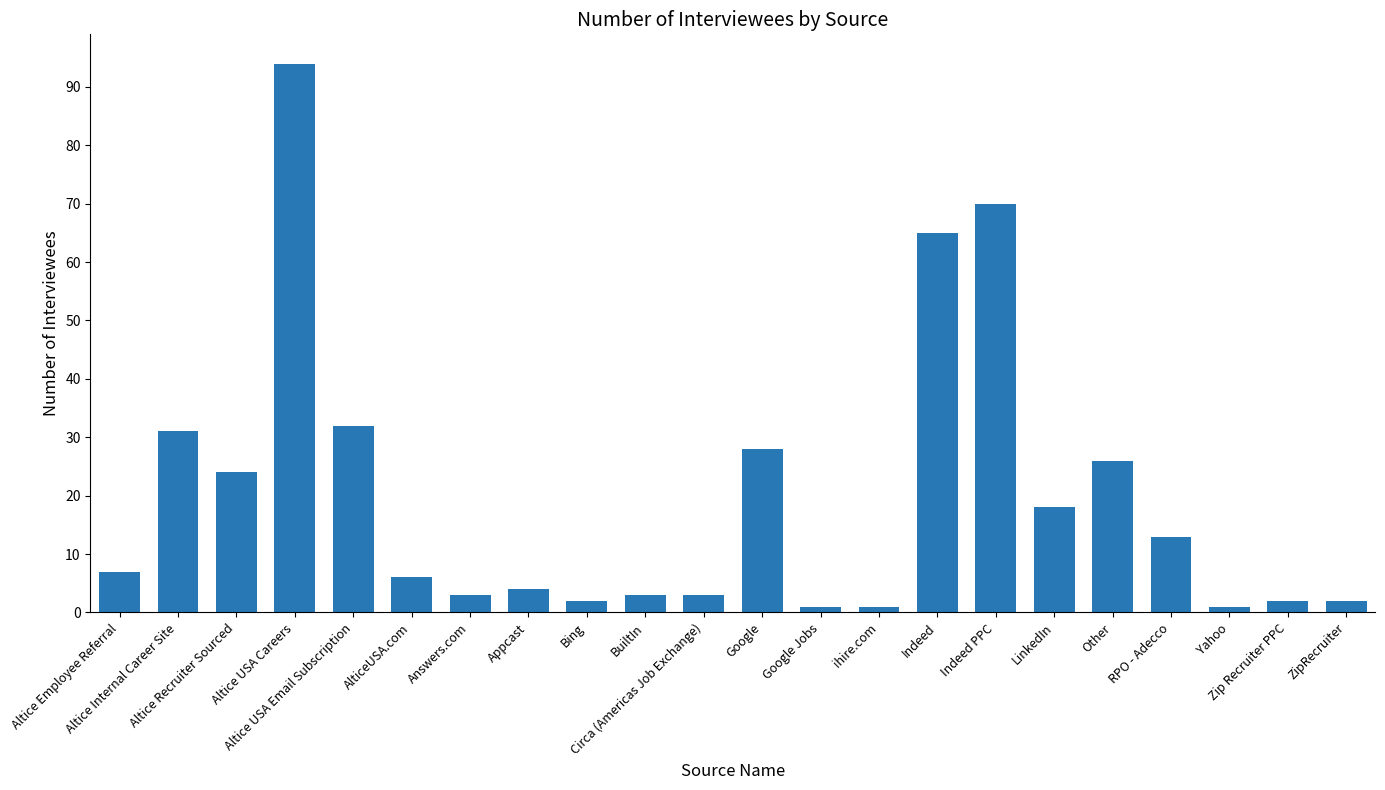

Between Appcast and Altice Recruiter Sourced, which is larger?

Altice Recruiter Sourced